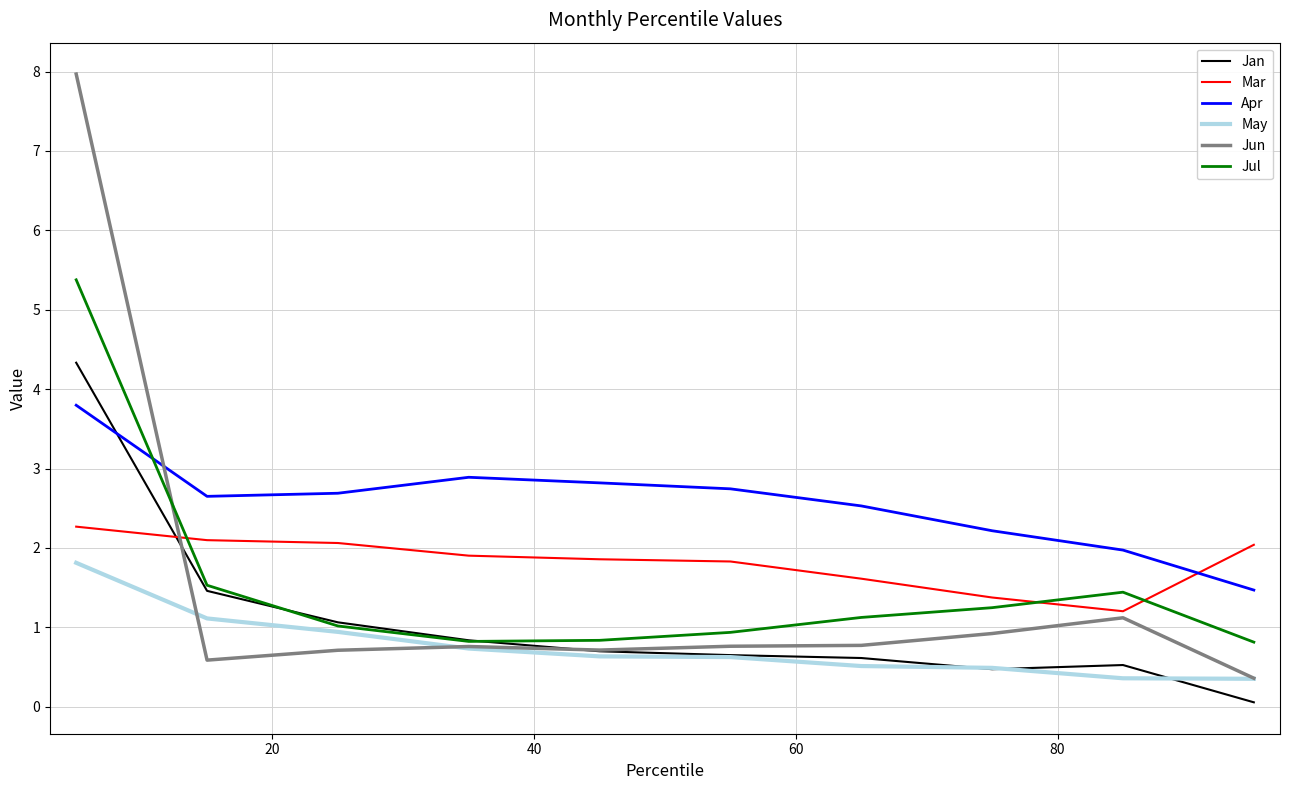

What is the maximum value shown in the chart?

8.0